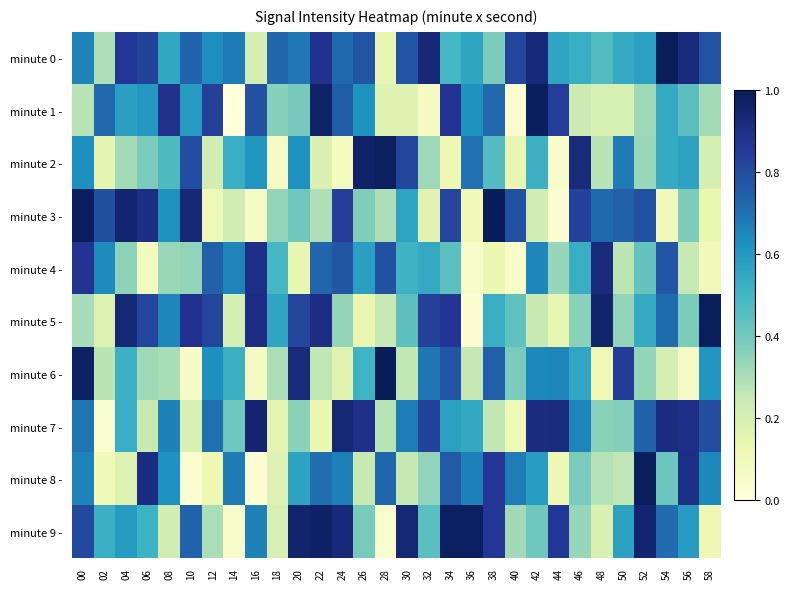

Reading left to right, what are all the values shown in this chart?

minute 0 -: 00=0.7	02=0.3	04=0.9	06=0.8	08=0.6	10=0.7	12=0.6	14=0.7	16=0.2	18=0.7	20=0.7	22=0.9	24=0.7	26=0.8	28=0.1	30=0.8	32=0.9	34=0.5	36=0.6	38=0.4	40=0.8	42=0.9	44=0.6	46=0.5	48=0.5	50=0.5	52=0.6	54=1.0	56=0.9	58=0.8
minute 1 -: 00=0.3	02=0.7	04=0.6	06=0.6	08=0.9	10=0.6	12=0.8	14=0.0	16=0.8	18=0.4	20=0.4	22=1.0	24=0.7	26=0.6	28=0.2	30=0.2	32=0.1	34=0.9	36=0.6	38=0.7	40=0.0	42=1.0	44=0.8	46=0.2	48=0.2	50=0.2	52=0.3	54=0.5	56=0.4	58=0.3
minute 2 -: 00=0.6	02=0.2	04=0.3	06=0.4	08=0.5	10=0.8	12=0.2	14=0.5	16=0.6	18=0.1	20=0.6	22=0.2	24=0.1	26=1.0	28=1.0	30=0.8	32=0.3	34=0.1	36=0.7	38=0.5	40=0.1	42=0.5	44=0.1	46=0.9	48=0.3	50=0.7	52=0.3	54=0.5	56=0.6	58=0.2
minute 3 -: 00=1.0	02=0.8	04=1.0	06=0.9	08=0.6	10=0.9	12=0.1	14=0.2	16=0.1	18=0.3	20=0.4	22=0.3	24=0.8	26=0.4	28=0.3	30=0.6	32=0.2	34=0.8	36=0.1	38=1.0	40=0.8	42=0.2	44=0.0	46=0.8	48=0.7	50=0.7	52=0.8	54=0.1	56=0.4	58=0.1
minute 4 -: 00=0.9	02=0.6	04=0.3	06=0.1	08=0.3	10=0.3	12=0.7	14=0.7	16=0.9	18=0.5	20=0.1	22=0.7	24=0.8	26=0.6	28=0.8	30=0.5	32=0.5	34=0.4	36=0.0	38=0.1	40=0.1	42=0.7	44=0.3	46=0.5	48=0.9	50=0.3	52=0.4	54=0.8	56=0.2	58=0.1
minute 5 -: 00=0.3	02=0.2	04=0.9	06=0.8	08=0.6	10=0.9	12=0.8	14=0.2	16=0.9	18=0.6	20=0.8	22=0.9	24=0.3	26=0.1	28=0.2	30=0.4	32=0.8	34=0.9	36=0.0	38=0.5	40=0.4	42=0.2	44=0.1	46=0.4	48=1.0	50=0.3	52=0.5	54=0.7	56=0.4	58=1.0
minute 6 -: 00=1.0	02=0.3	04=0.5	06=0.3	08=0.3	10=0.1	12=0.6	14=0.5	16=0.1	18=0.3	20=0.9	22=0.3	24=0.2	26=0.5	28=1.0	30=0.3	32=0.7	34=0.8	36=0.3	38=0.7	40=0.4	42=0.6	44=0.6	46=0.6	48=0.1	50=0.8	52=0.3	54=0.2	56=0.1	58=0.6
minute 7 -: 00=0.7	02=0.0	04=0.5	06=0.2	08=0.7	10=0.2	12=0.7	14=0.4	16=1.0	18=0.2	20=0.4	22=0.1	24=0.9	26=0.9	28=0.3	30=0.7	32=0.8	34=0.6	36=0.5	38=0.3	40=0.1	42=0.9	44=0.9	46=0.6	48=0.4	50=0.4	52=0.7	54=0.9	56=0.9	58=0.8
minute 8 -: 00=0.7	02=0.1	04=0.2	06=0.9	08=0.6	10=0.0	12=0.1	14=0.7	16=0.0	18=0.2	20=0.6	22=0.7	24=0.7	26=0.2	28=0.7	30=0.3	32=0.3	34=0.8	36=0.7	38=0.9	40=0.7	42=0.6	44=0.1	46=0.4	48=0.3	50=0.3	52=1.0	54=0.4	56=0.9	58=0.6
minute 9 -: 00=0.8	02=0.5	04=0.6	06=0.5	08=0.2	10=0.7	12=0.3	14=0.0	16=0.7	18=0.2	20=1.0	22=1.0	24=0.9	26=0.4	28=0.0	30=0.9	32=0.4	34=1.0	36=1.0	38=0.9	40=0.3	42=0.4	44=0.9	46=0.3	48=0.2	50=0.6	52=0.9	54=0.7	56=0.6	58=0.1